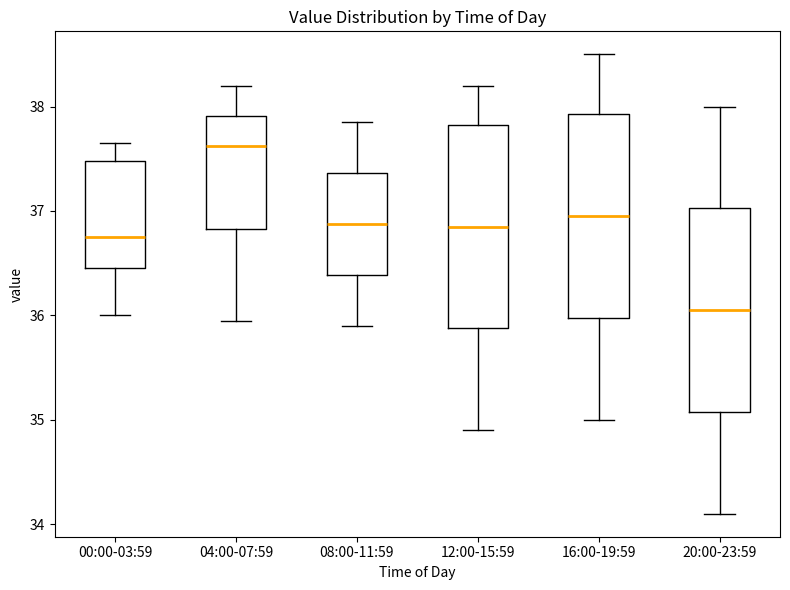

Where does the upper whisker of the box for 12:00-15:59 end on the y-axis? The values are not printed on the chart, so give them approximately, as read against the axis.

38.2